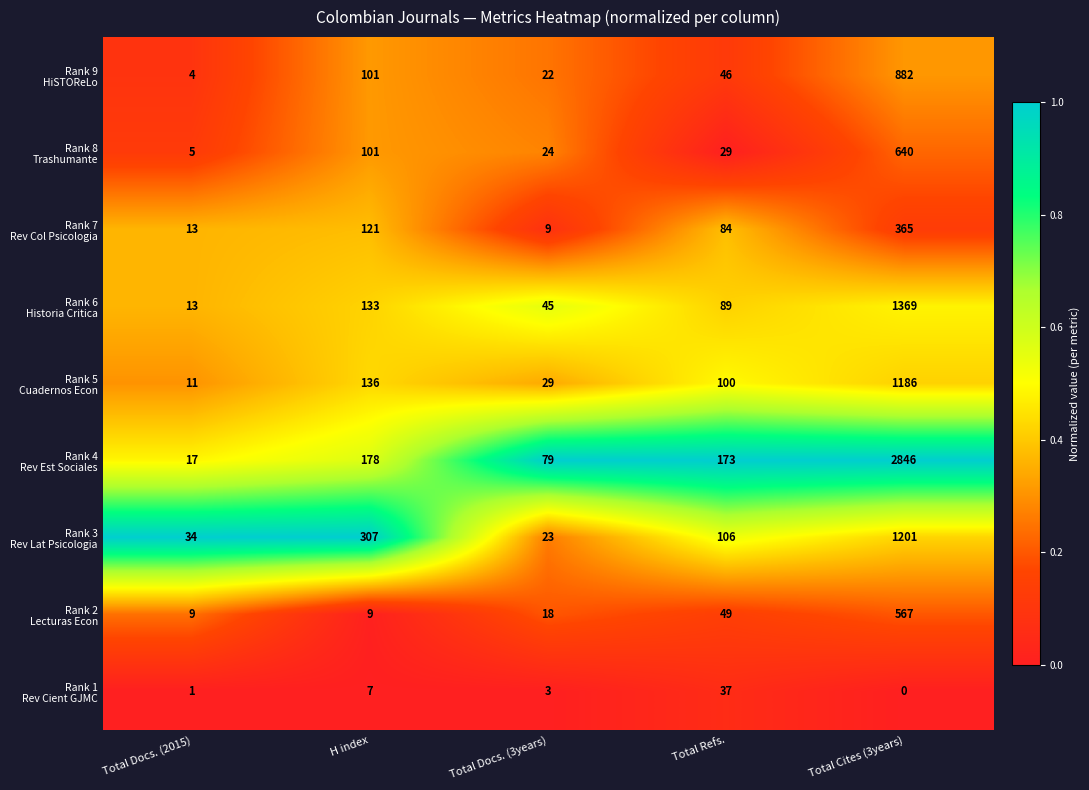

At which category is the sum across all series the highest?

Total Cites (3years)